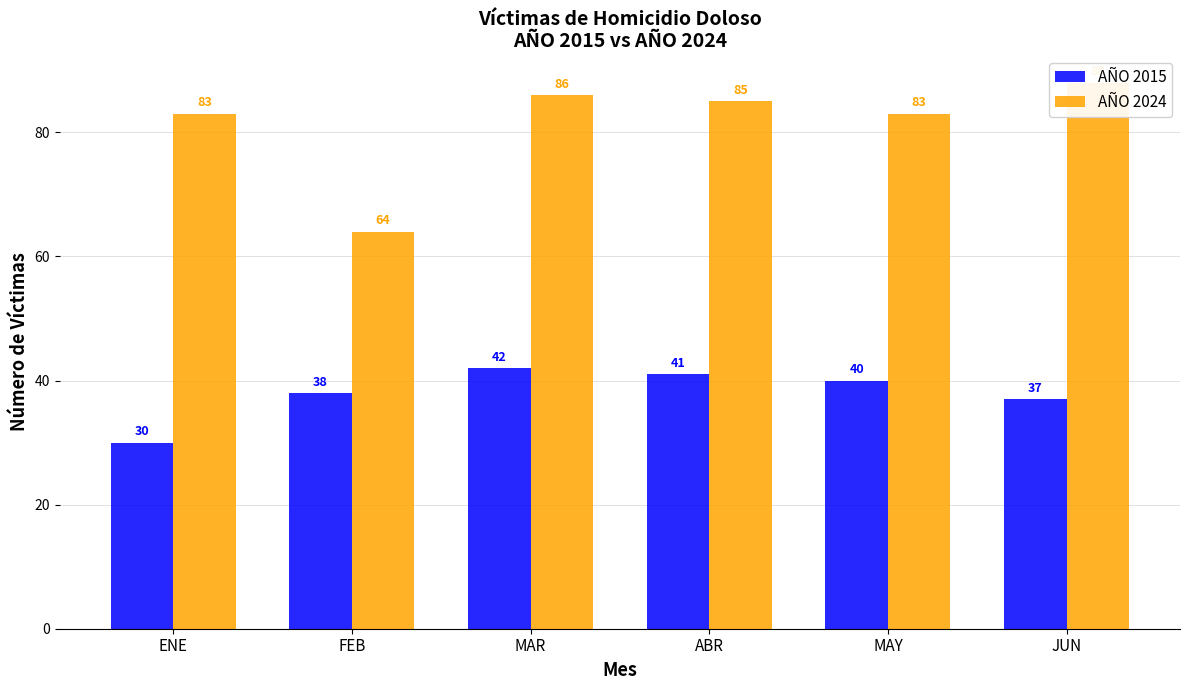

What is the average value of the AÑO 2024 series?

82